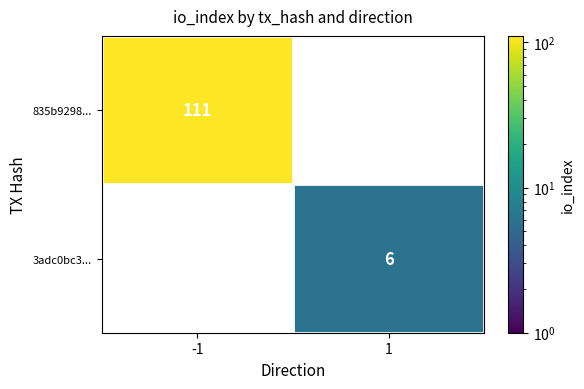

Reading left to right, transcribe all the data shown in this chart.

835b9298...: -1=111	1=0
3adc0bc3...: -1=0	1=6